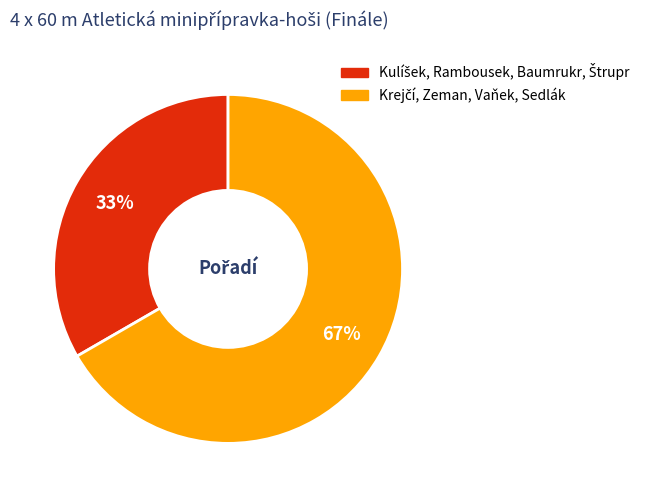

To the nearest percent, what is the average slice percentage?

50%